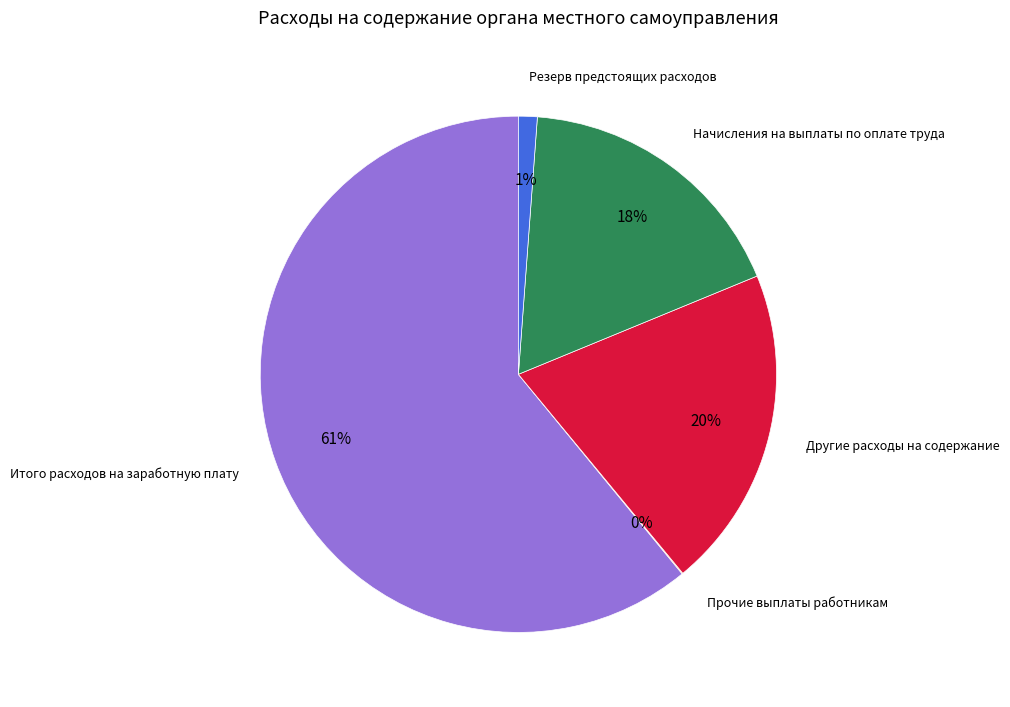

To the nearest percent, what is the average slice percentage?

20%